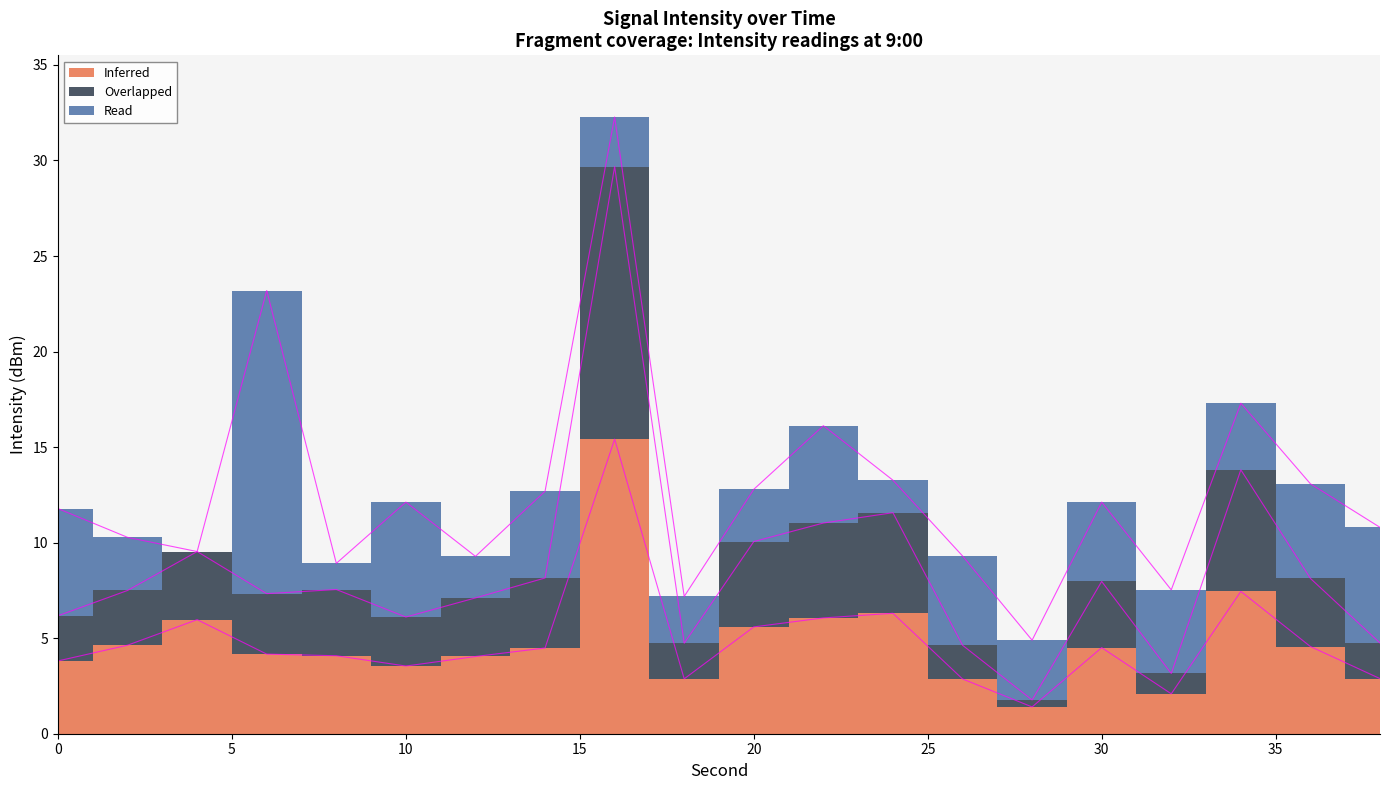

List the labels in order of Overlapped value, smallest first.

28, 32, 26, 18, 38, 10, 0, 12, 6, 2, 8, 30, 36, 14, 4, 20, 22, 24, 34, 16